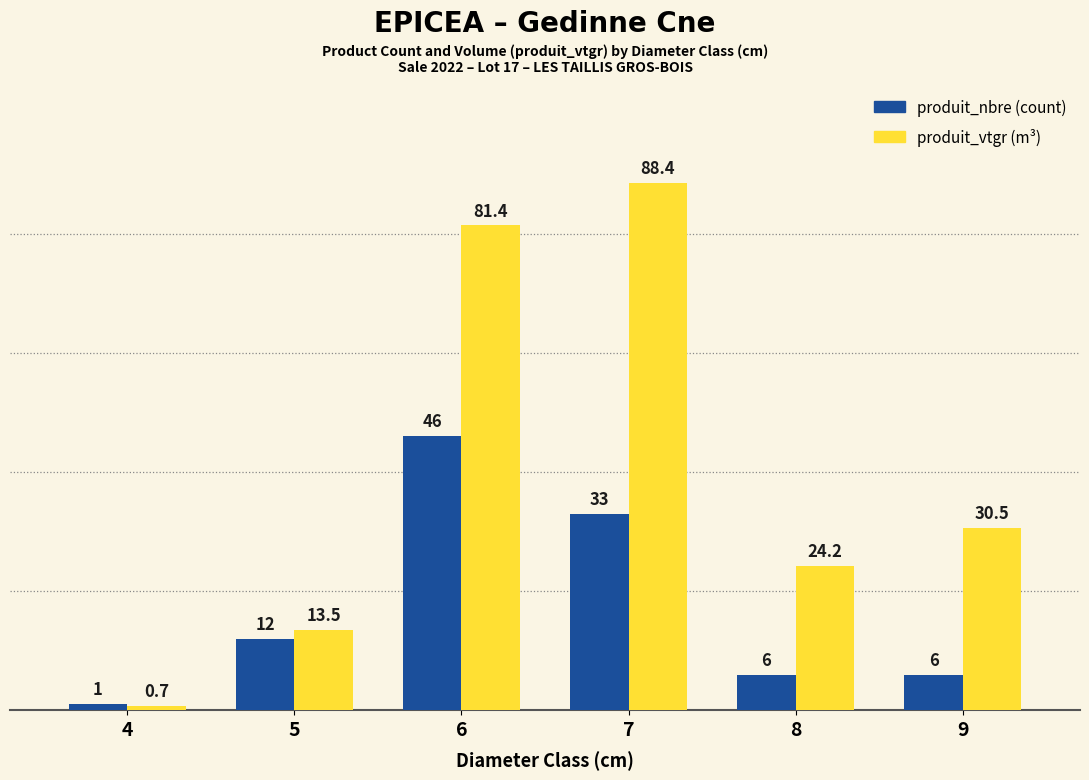

At which category is the sum across all series the highest?

6